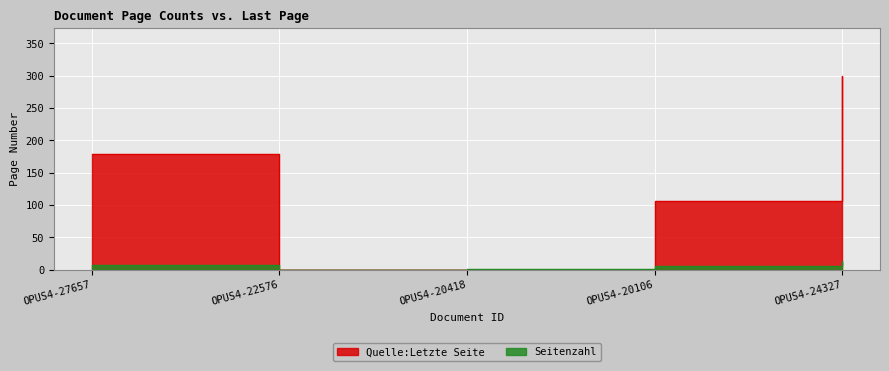

What is the spread (max minus min) of values at OPUS4-20418?

1